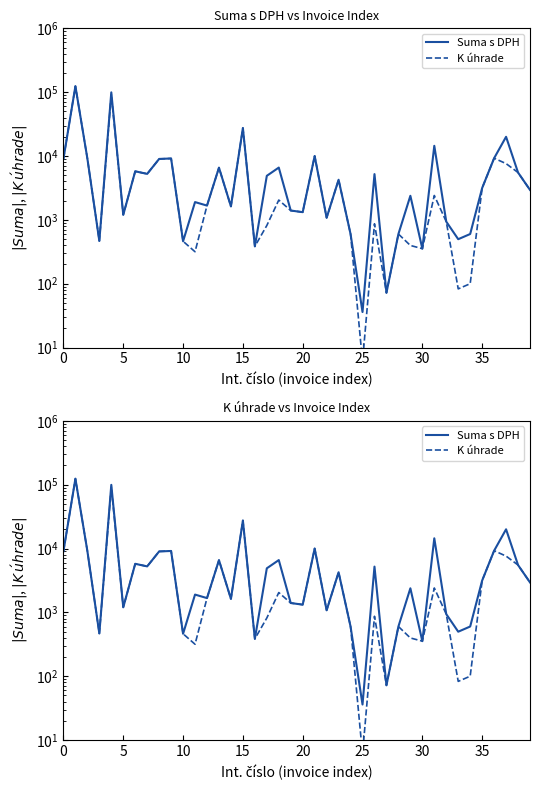

How many lines are shown in the chart?

2